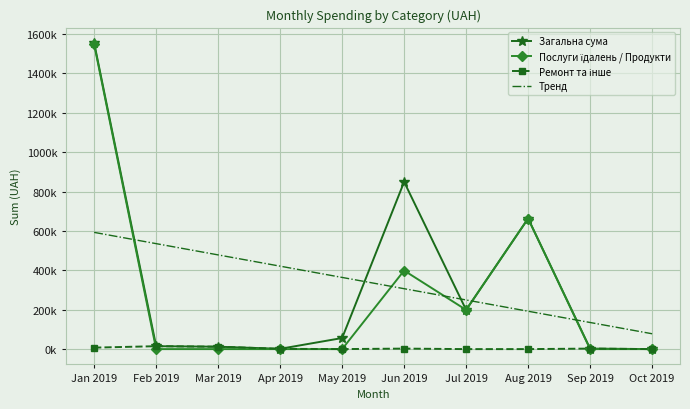

How many data points in Ремонт та інше are above 2538?

5